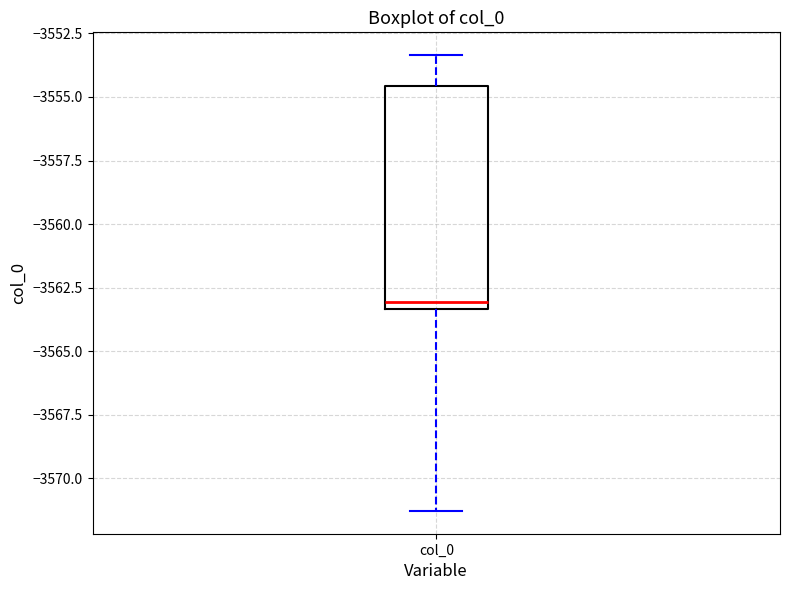

Where is the upper edge of the box for col_0 on the y-axis? The values are not printed on the chart, so give them approximately, as read against the axis.

-3554.5